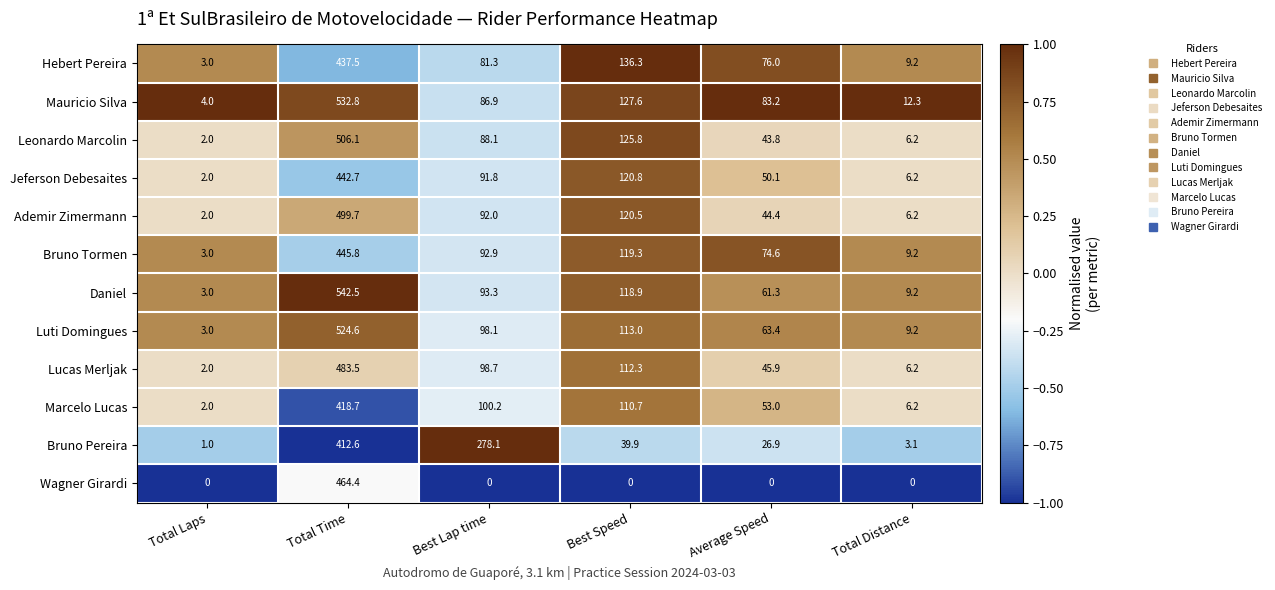

What is the sum of the Marcelo Lucas values at Total Laps and Best Speed?

112.7